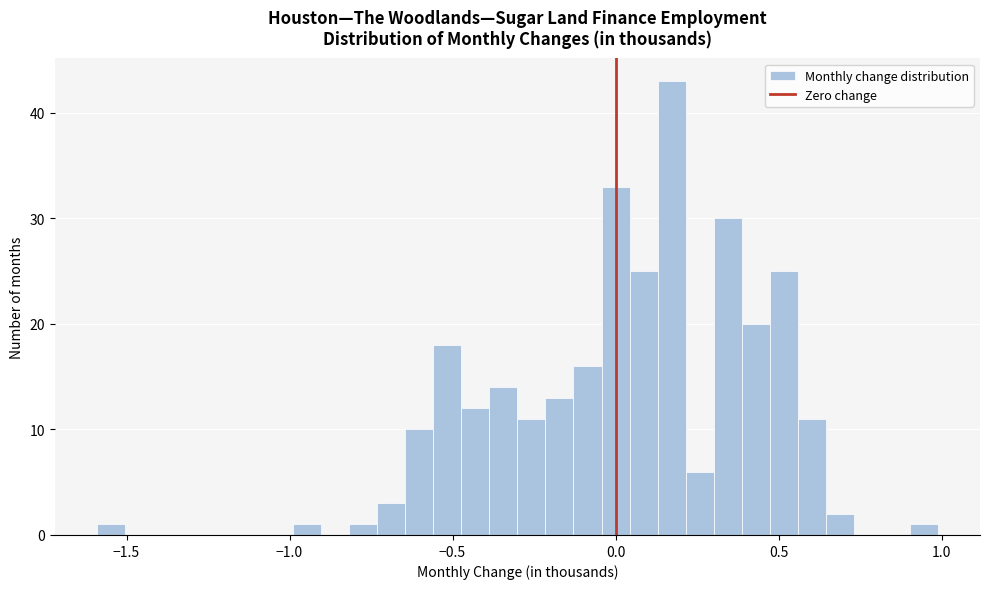

Around what value on the x-axis is the tallest bar? Give the approximate position of its centre, as read against the axis.

0.15